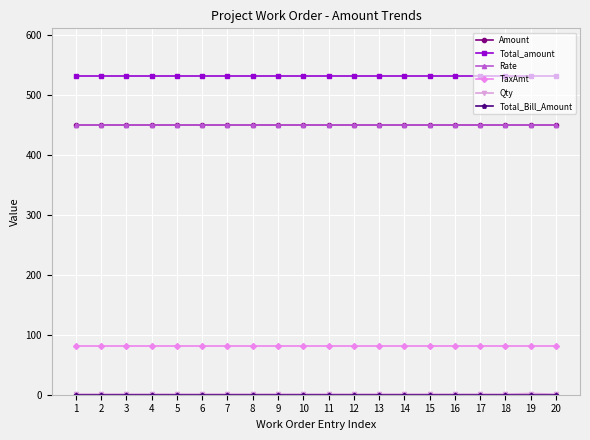

Reading left to right, what are all the values shown in this chart?

Amount: 450	450	450	450	450	450	450	450	450	450	450	450	450	450	450	450	450	450	450	450
Total_amount: 531	531	531	531	531	531	531	531	531	531	531	531	531	531	531	531	531	531	531	531
Rate: 450	450	450	450	450	450	450	450	450	450	450	450	450	450	450	450	450	450	450	450
TaxAmt: 81	81	81	81	81	81	81	81	81	81	81	81	81	81	81	81	81	81	81	81
Qty: 1	1	1	1	1	1	1	1	1	1	1	1	1	1	1	1	1	1	2	1
Total_Bill_Amount: 0	0	0	0	0	0	0	0	0	0	0	0	0	0	0	0	0	0	0	0